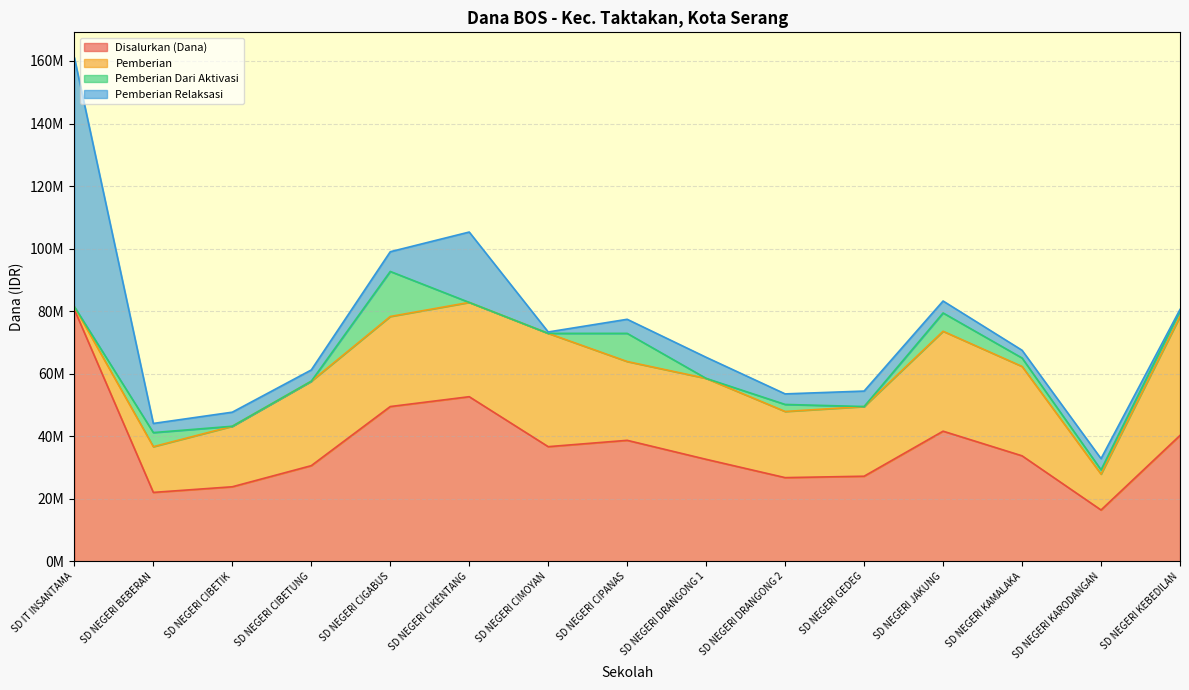

Is it true that Pemberian Dari Aktivasi equals 3927190 at SD NEGERI JAKUNG?

False